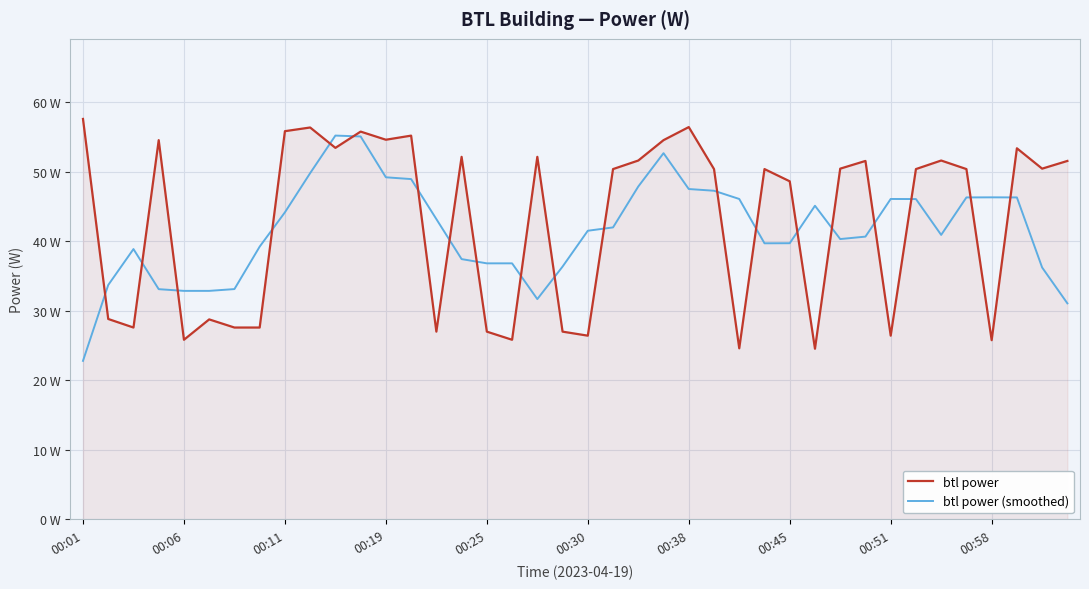

What is the lowest value of the btl power (smoothed) series?

22.8